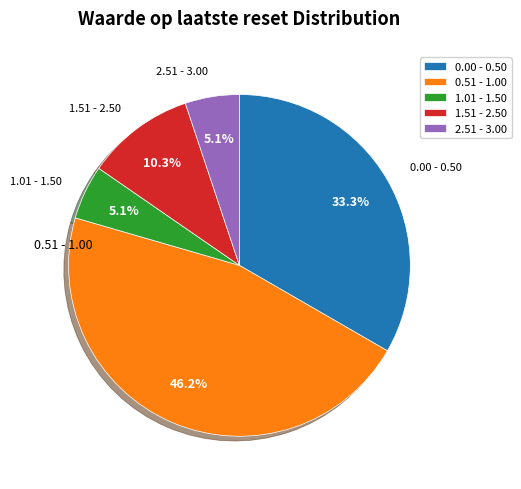

To the nearest percent, what is the difference between the largest and smallest slice percentages?

41%